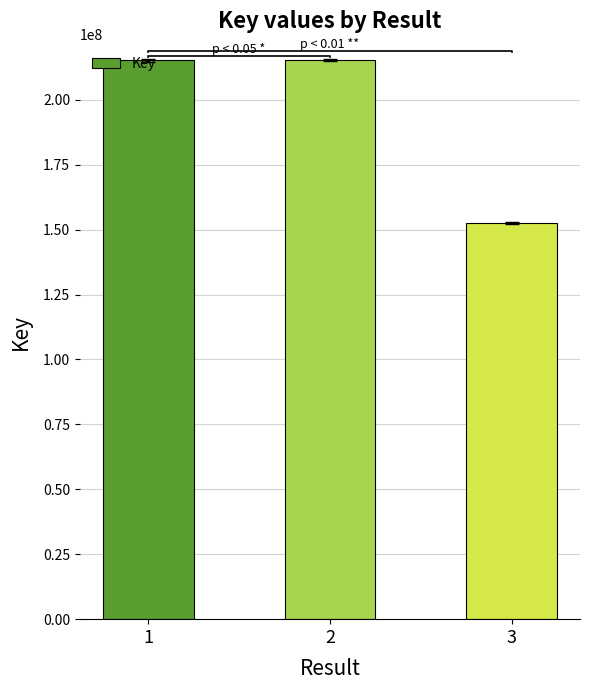

Reading left to right, transcribe all the data shown in this chart.

215226834	215226789	152387034